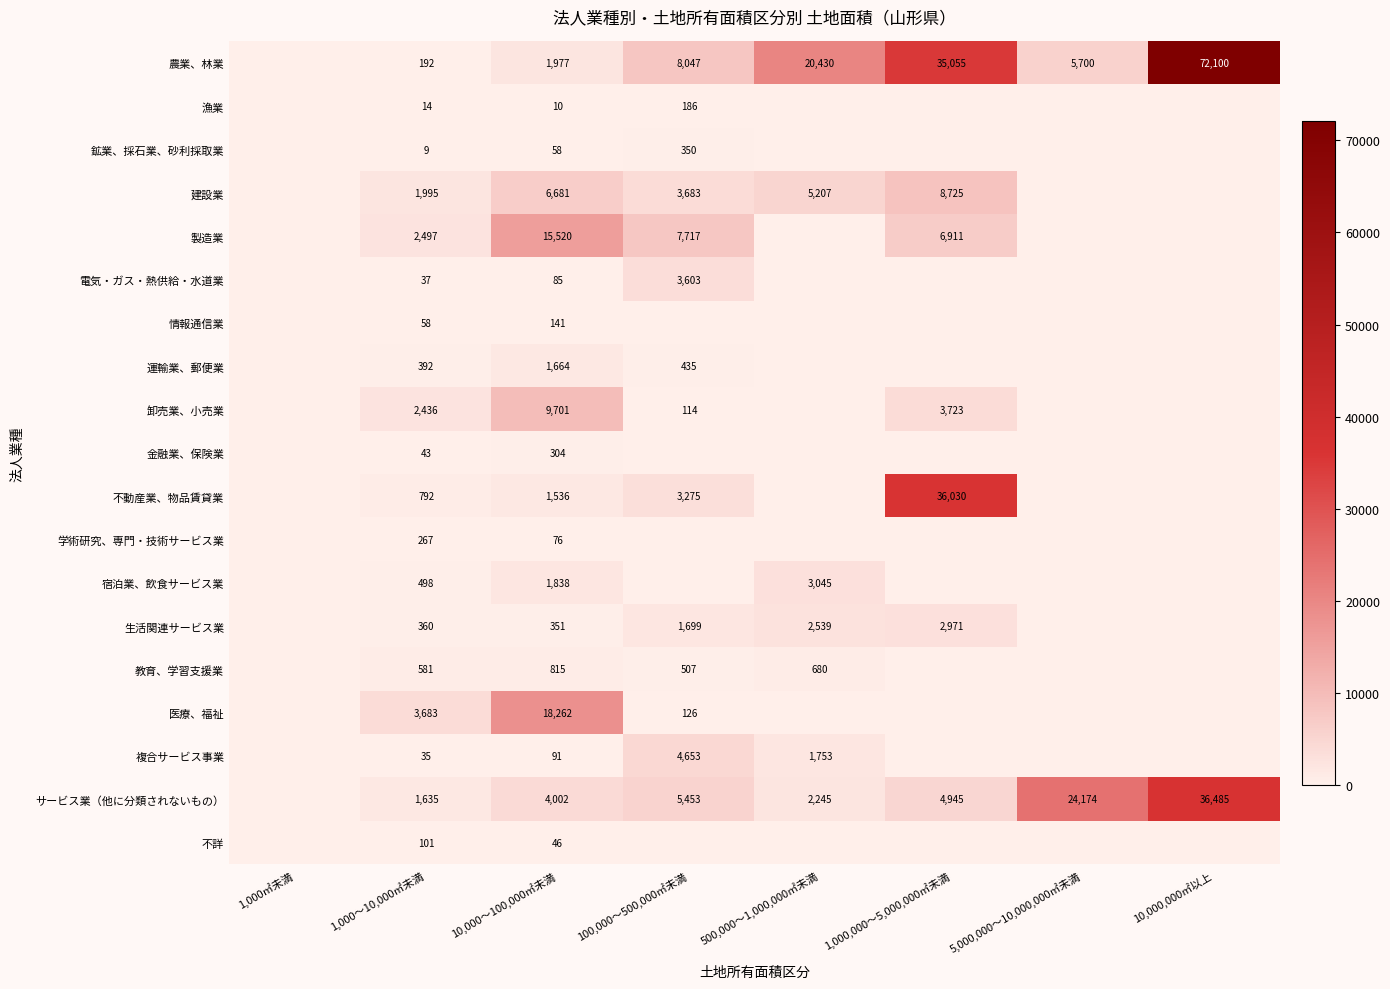

At 10,000～100,000㎡未満, list the series in order from smallest to largest.

漁業, 不詳, 鉱業、採石業、砂利採取業, 学術研究、専門・技術サービス業, 電気・ガス・熱供給・水道業, 複合サービス事業, 情報通信業, 金融業、保険業, 生活関連サービス業, 教育、学習支援業, 不動産業、物品賃貸業, 運輸業、郵便業, 宿泊業、飲食サービス業, 農業、林業, サービス業（他に分類されないもの）, 建設業, 卸売業、小売業, 製造業, 医療、福祉